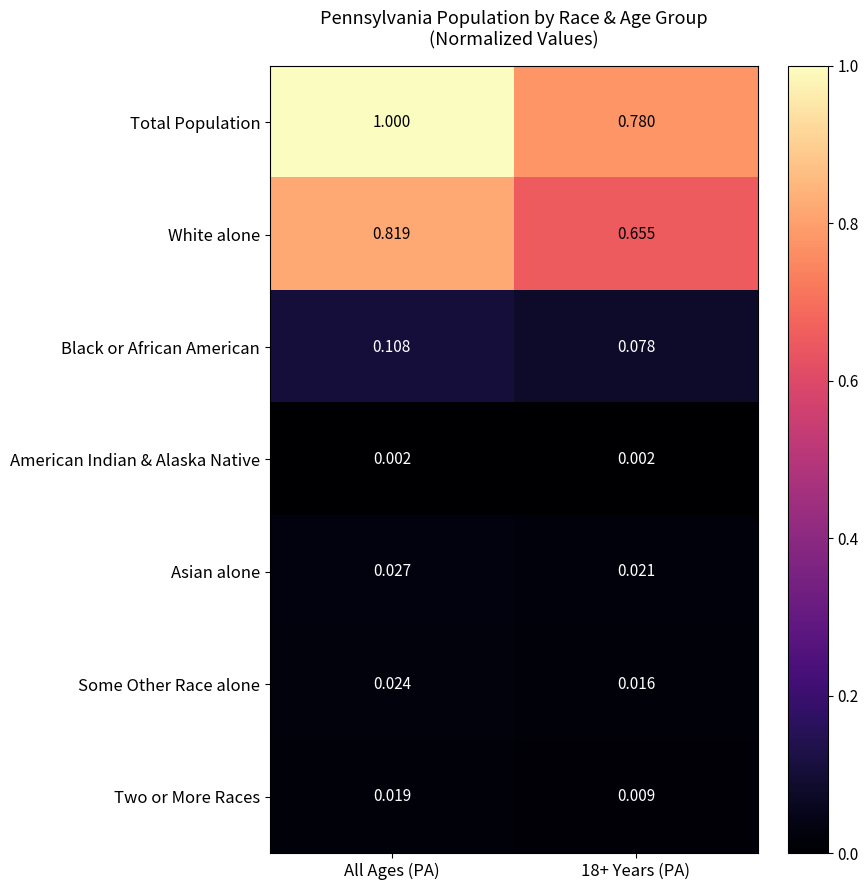

Which category has the highest value in the Asian alone series?

All Ages (PA)